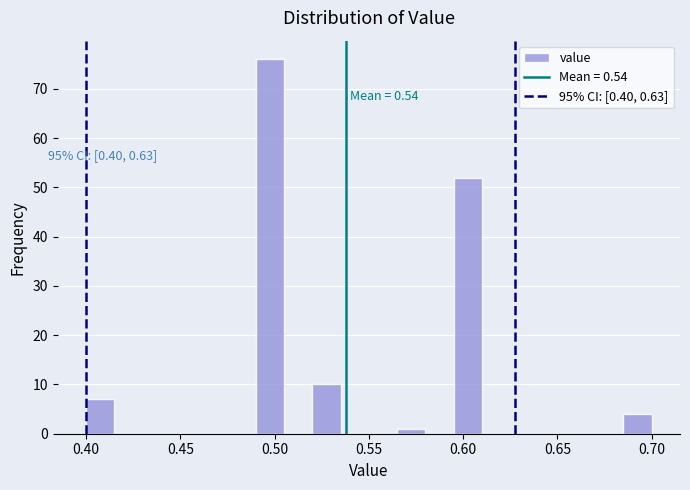

Around what value on the x-axis is the tallest bar? Give the approximate position of its centre, as read against the axis.

0.500